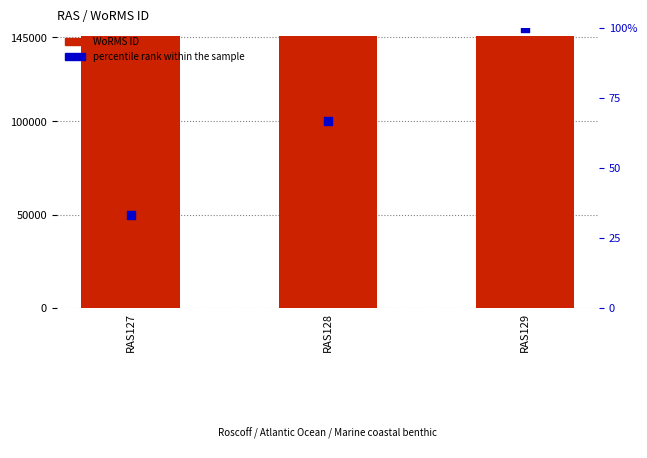

What are all the series names shown in the legend?

WoRMS ID, percentile rank within the sample